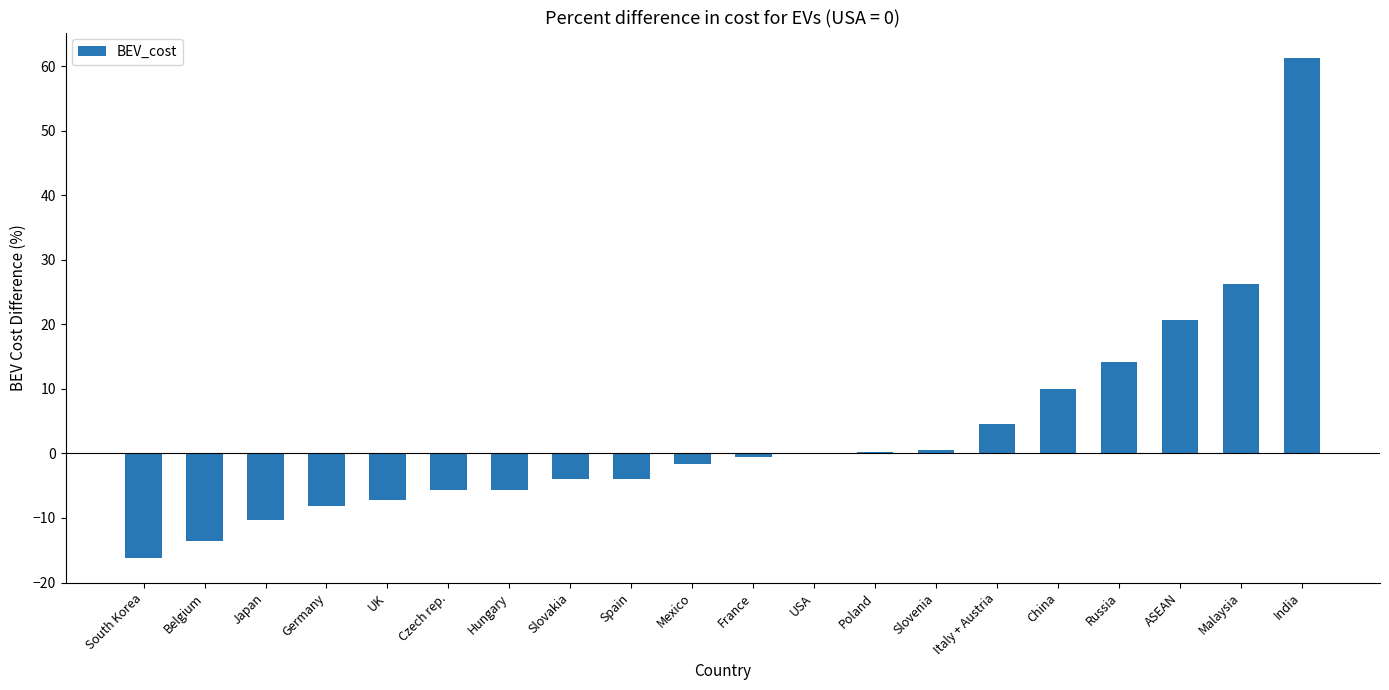

What is the change in value from Japan to Italy + Austria?

+14.9